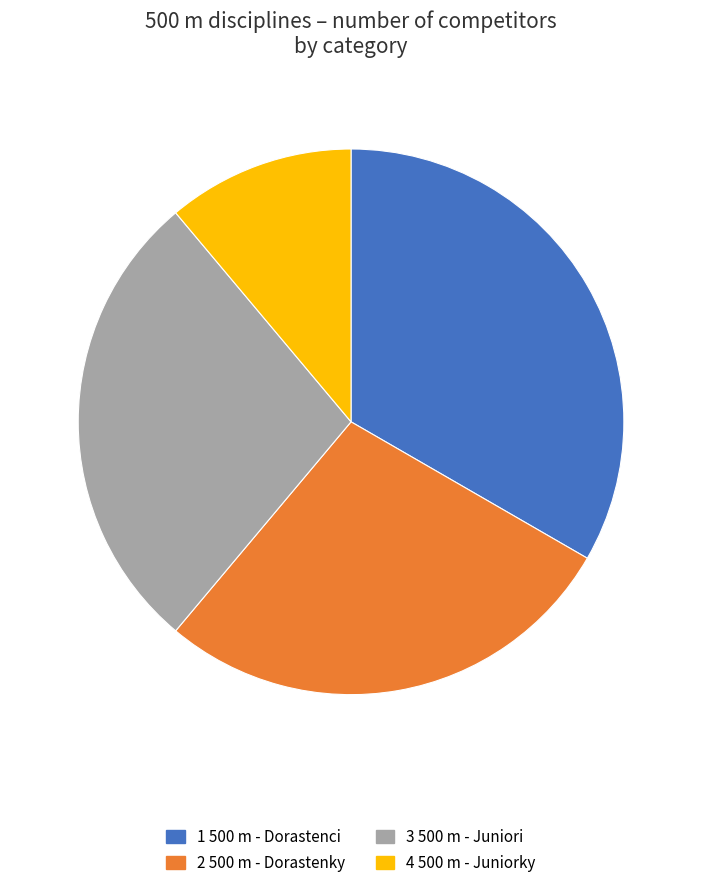

How many slices are in this pie chart?

4